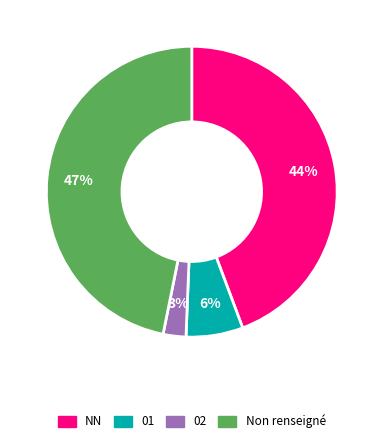

How many slices are in this pie chart?

4